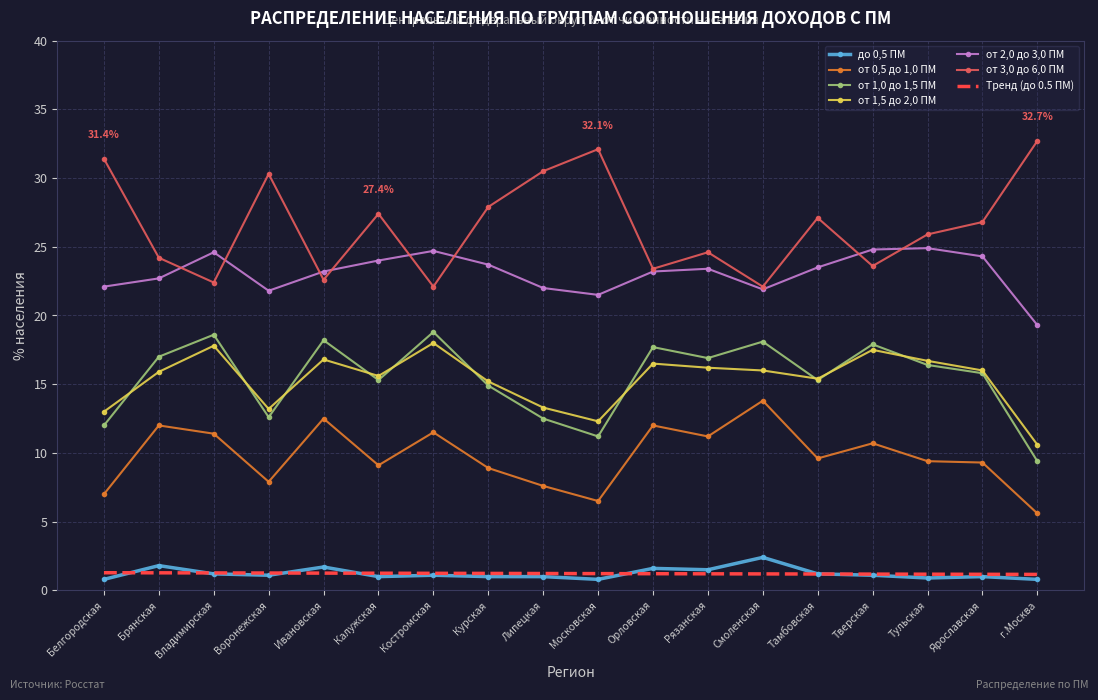

True or false: до 0,5 ПМ and от 1,5 до 2,0 ПМ intersect in this chart.

False